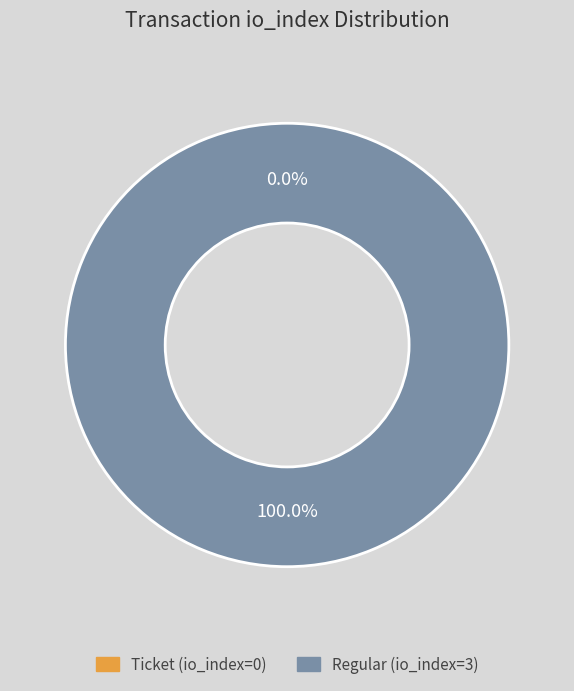

Is it true that Ticket (io_index=0) is 0% of the pie?

True